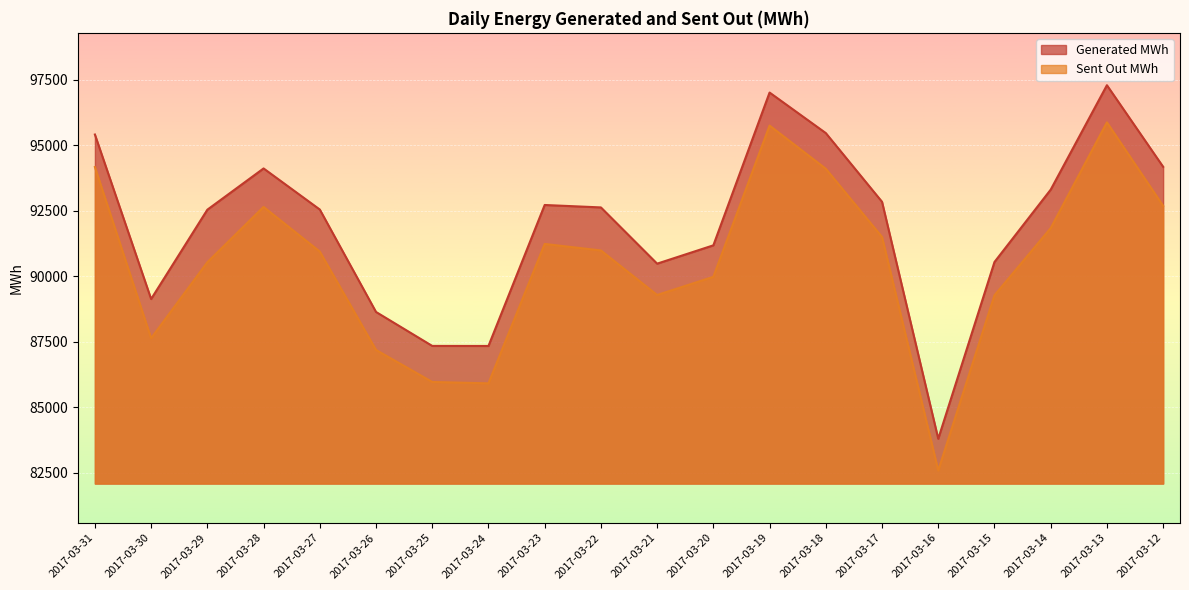

What is the value of the Generated MWh point at the 17th from the left?

90542